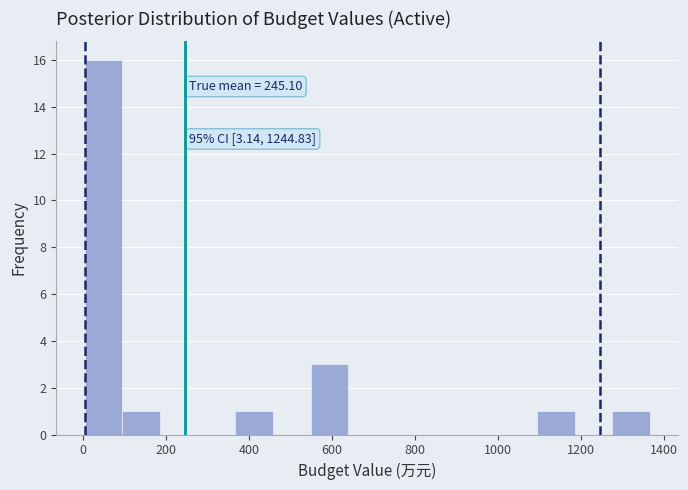

Over which range of the x-axis is the bar tallest?

0 to 100